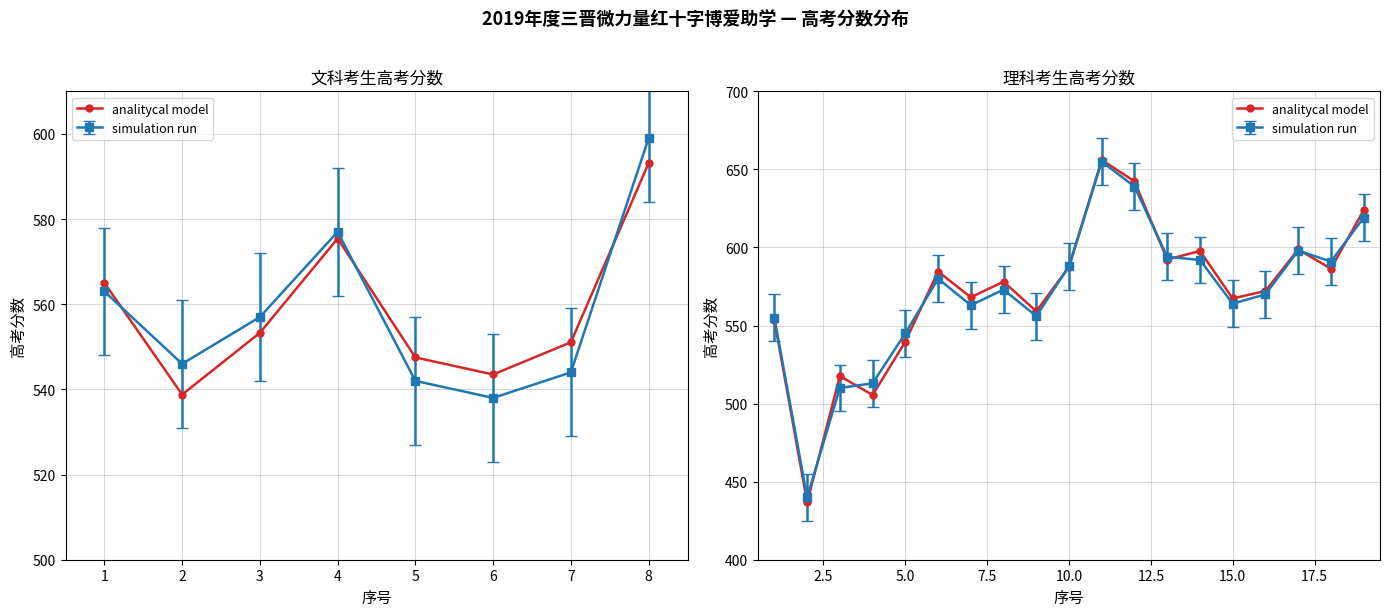

True or false: the data has more than 0 interior local peaks.

True